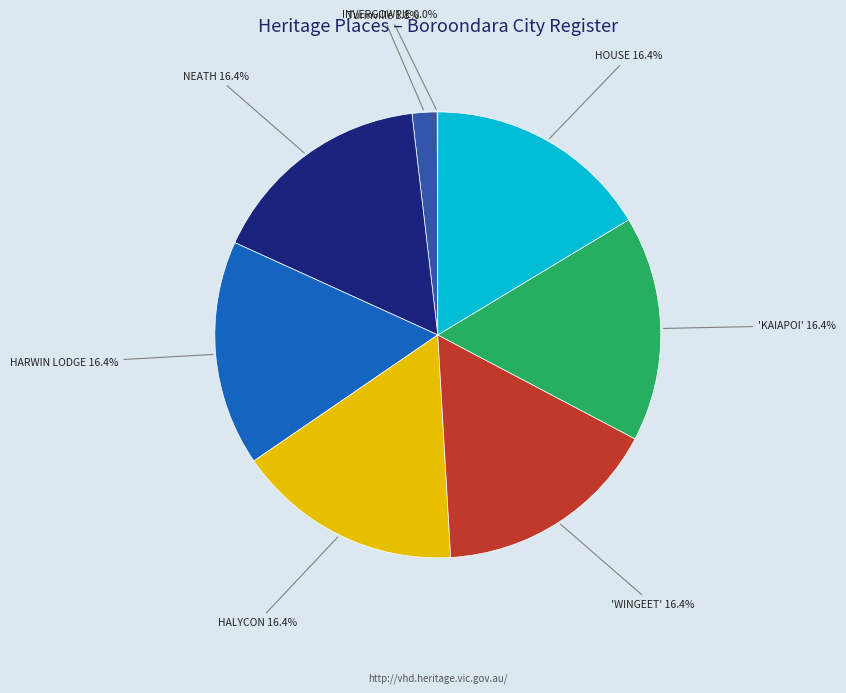

Does any single category account for the majority?

No